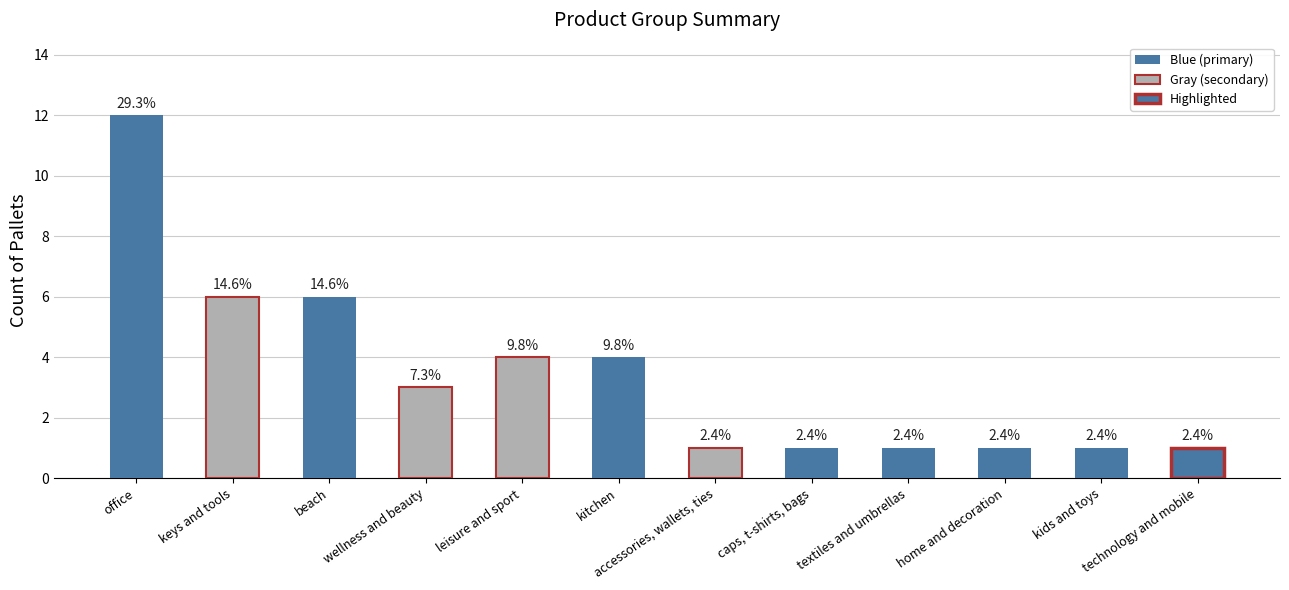

Does the chart contain any negative values?

No